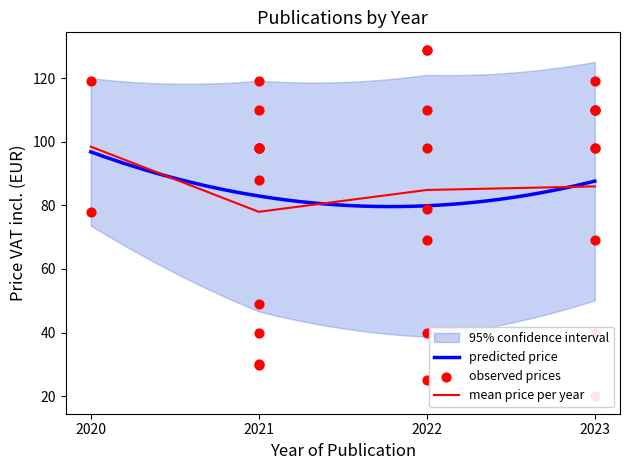

Which has a higher value, 2023 or 2023?

2023